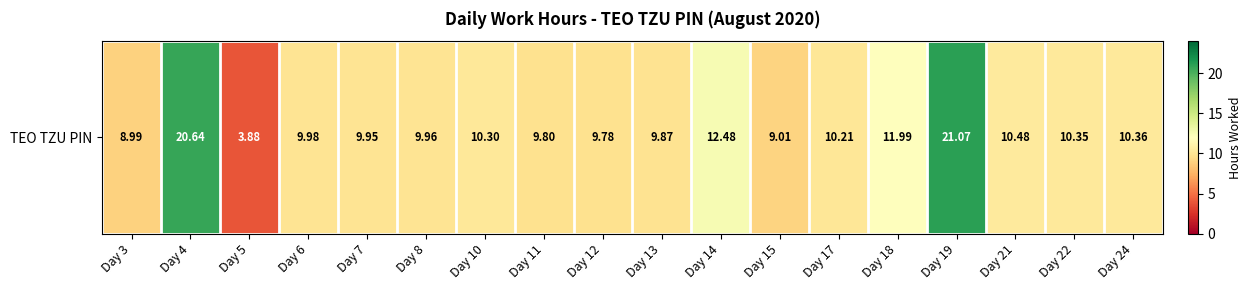

Reading left to right, list all the values displayed in this chart.

9.0	20.6	3.9	10.0	9.9	10.0	10.3	9.8	9.8	9.9	12.5	9.0	10.2	12.0	21.1	10.5	10.3	10.4